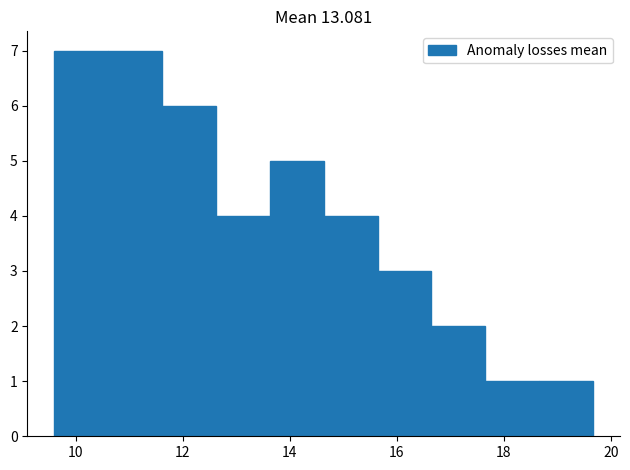

Reading left to right, list every bar in this chart as the range it spans on the x-axis followed by its height. Neither the bar edges nor the heights are printed on the chart, so give them approximately, as read against the axes.

9.6 to 10.6: 7
10.6 to 11.6: 7
11.6 to 12.6: 6
12.6 to 13.6: 4
13.6 to 14.6: 5
14.6 to 15.6: 4
15.6 to 16.6: 3
16.6 to 17.6: 2
17.6 to 18.6: 1
18.6 to 19.6: 1